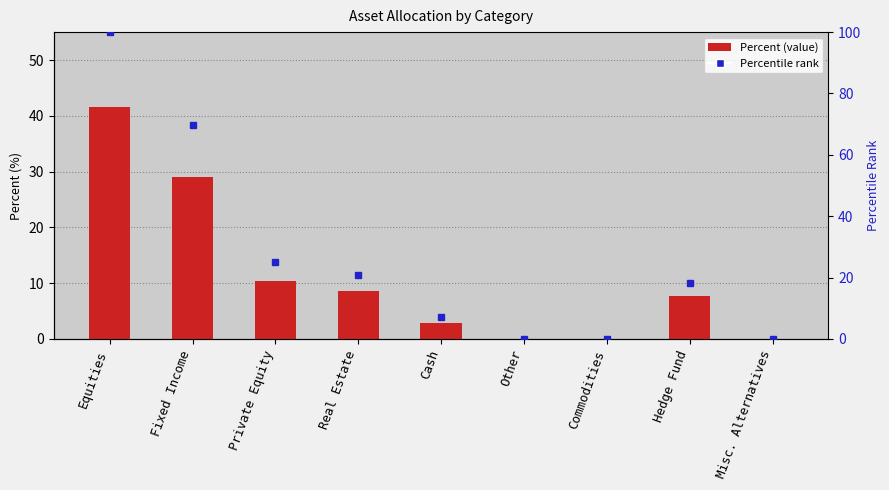

Rank the categories by value from highest to lowest.

Equities, Fixed Income, Private Equity, Real Estate, Hedge Fund, Cash, Other, Commodities, Misc. Alternatives